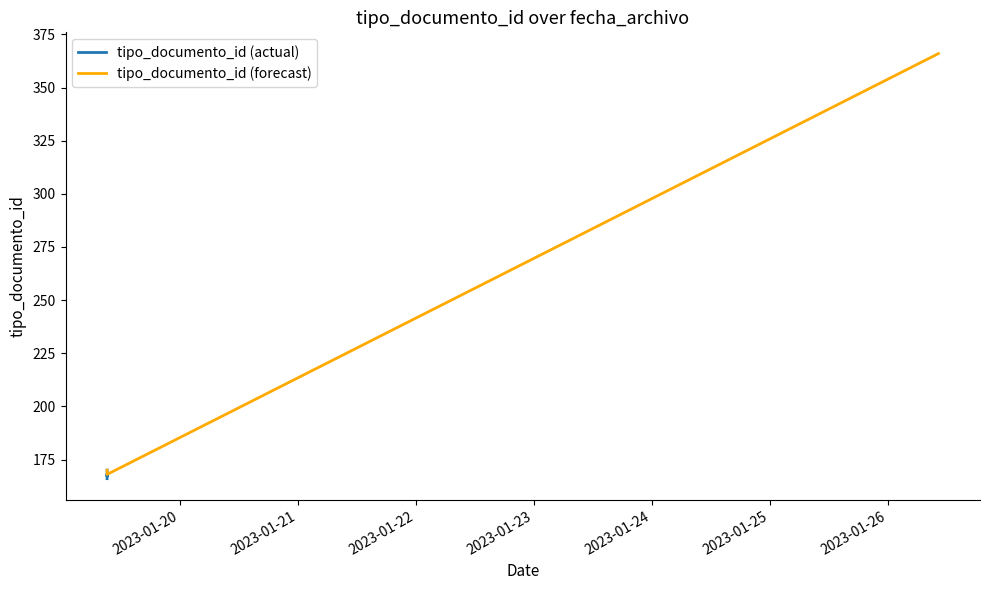

Rank the categories by value from highest to lowest.

2023-01-26 10:17:29, 2023-01-19 09:08:27, 2023-01-19 09:08:34, 2023-01-19 09:08:26, 2023-01-19 09:08:26, 2023-01-19 09:08:26